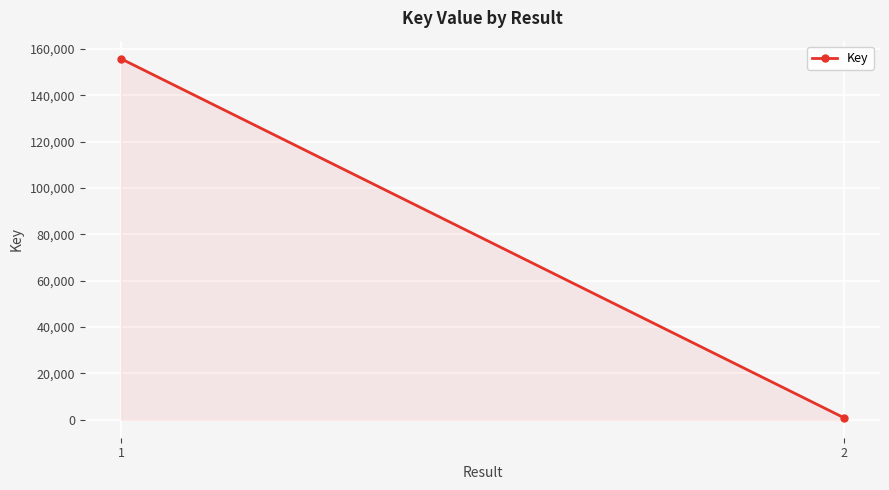

How many lines are shown in the chart?

1